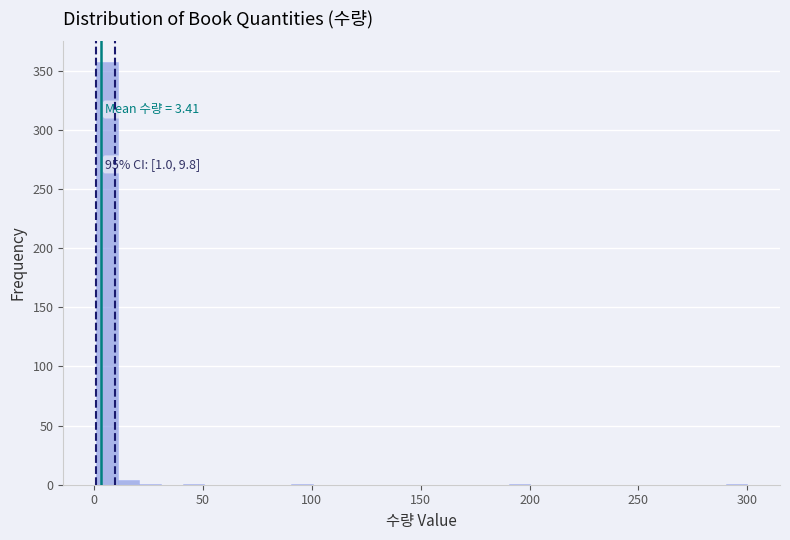

Around what value on the x-axis is the tallest bar? Give the approximate position of its centre, as read against the axis.

5